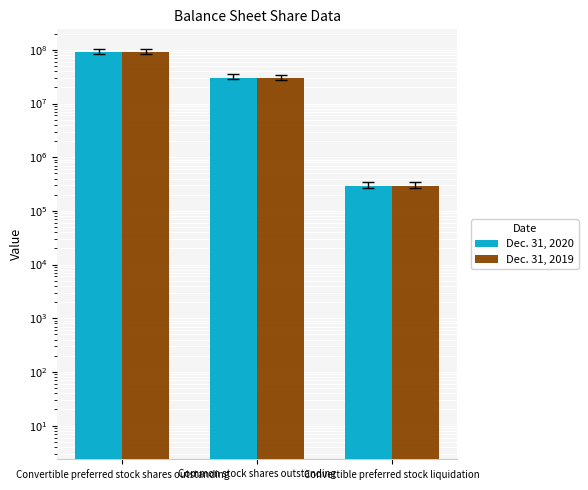

Reading left to right, transcribe all the data shown in this chart.

Dec. 31, 2020: Convertible preferred stock shares outstanding=90814000	Common stock shares outstanding=30398000	Convertible preferred stock liquidation=294802
Dec. 31, 2019: Convertible preferred stock shares outstanding=90805000	Common stock shares outstanding=29614000	Convertible preferred stock liquidation=294740